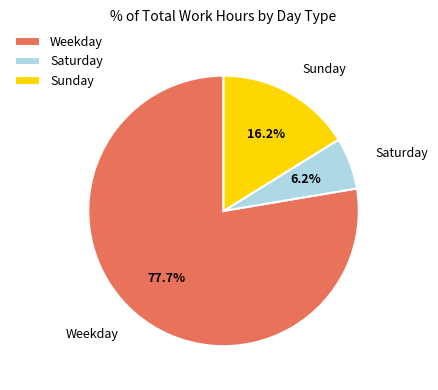

Which slice is the largest?

Weekday